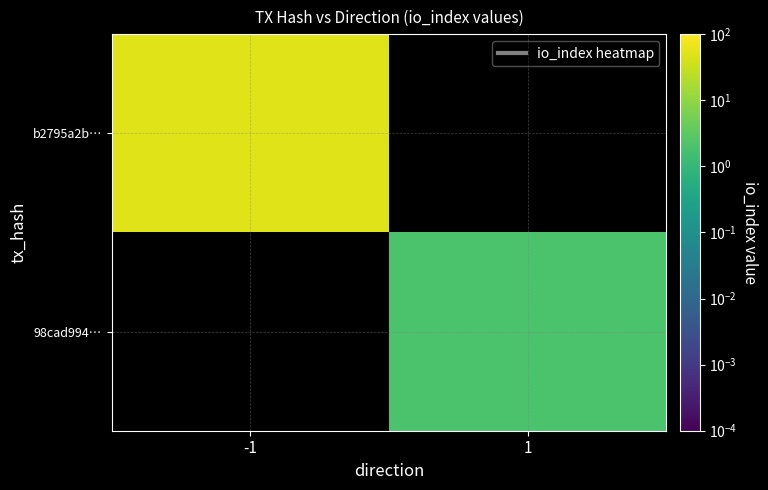

Reading left to right, extract all data points from this chart.

b2795a2b…: -1=52	1=0
98cad994…: -1=0	1=2